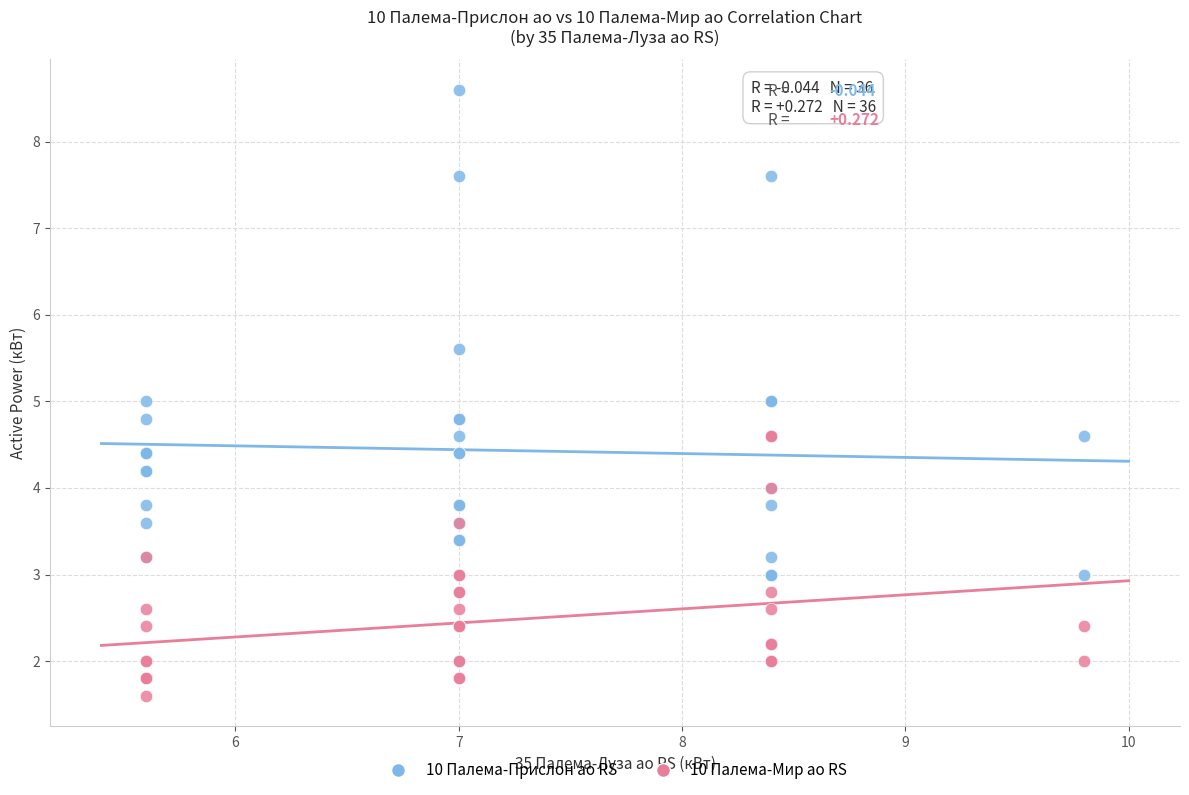

What are all the series names shown in the legend?

10 Палема-Прислон ао RS, 10 Палема-Мир ао RS